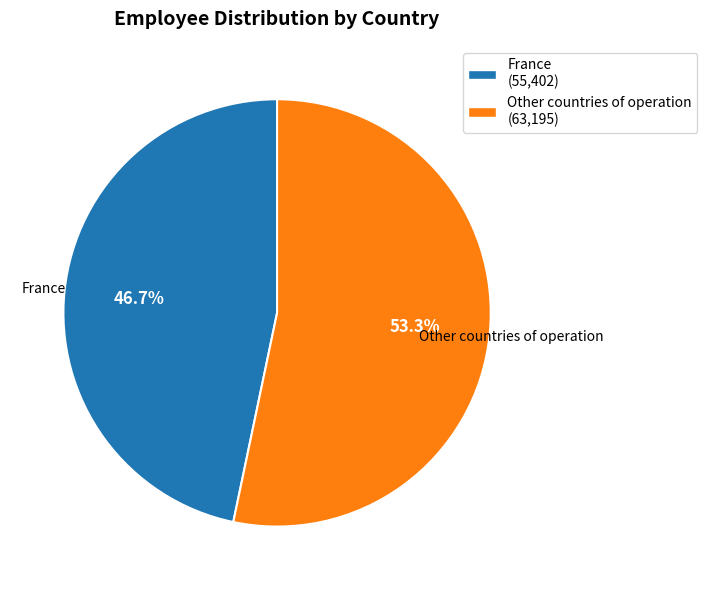

Rank the categories by value from highest to lowest.

Other countries of operation, France